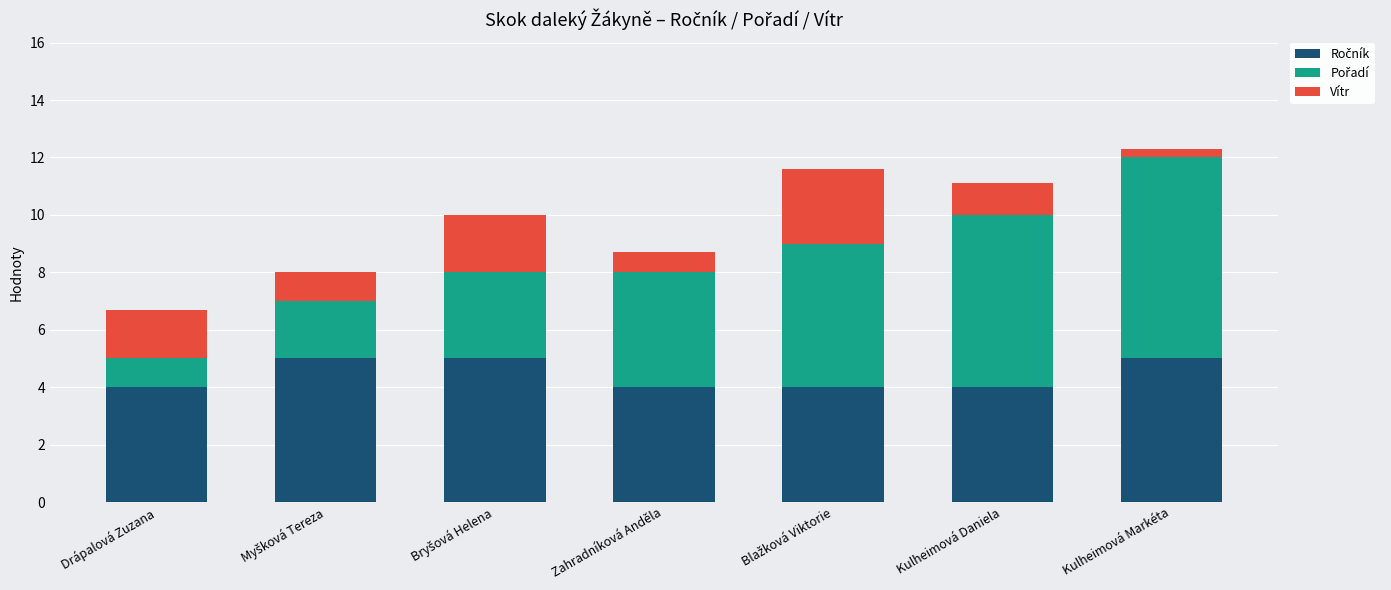

What is the total value across all series at Drápalová Zuzana?

6.7